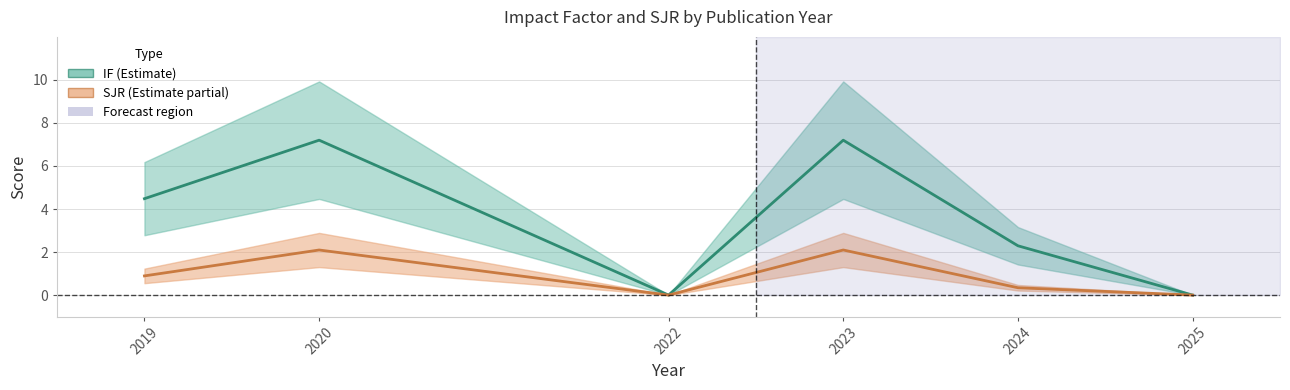

How many data points does each series have?

6